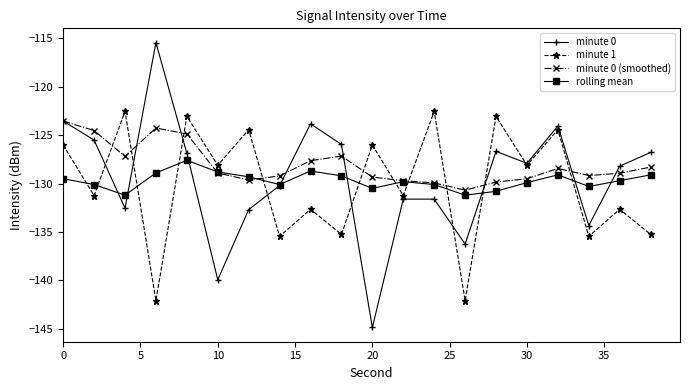

In minute 0, how many points are higher than both neighbors (excluding endpoints)?

5